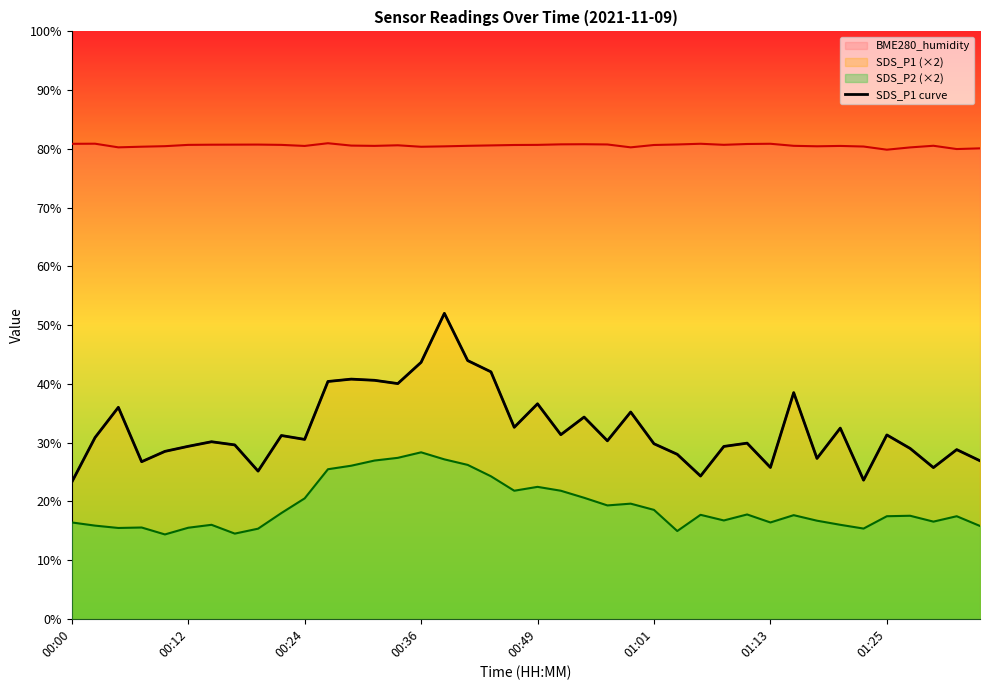

What position from the right is 32?

8